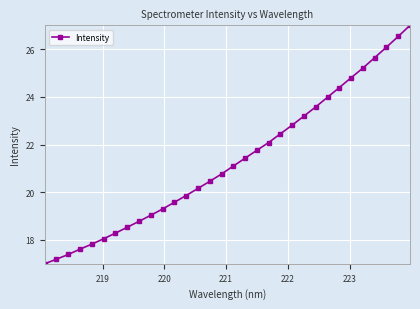

What is the value of the 29th point from the left?

25.6